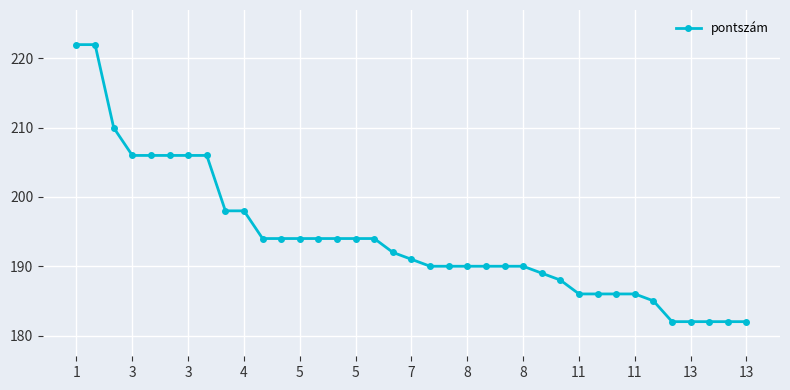

What is the smallest value displayed?

182